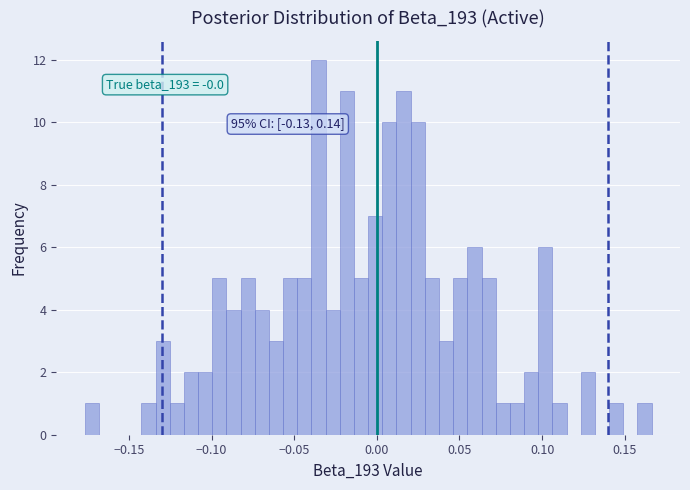

Read against the x-axis, roughly where is the centre of the tallest bar?

-0.035